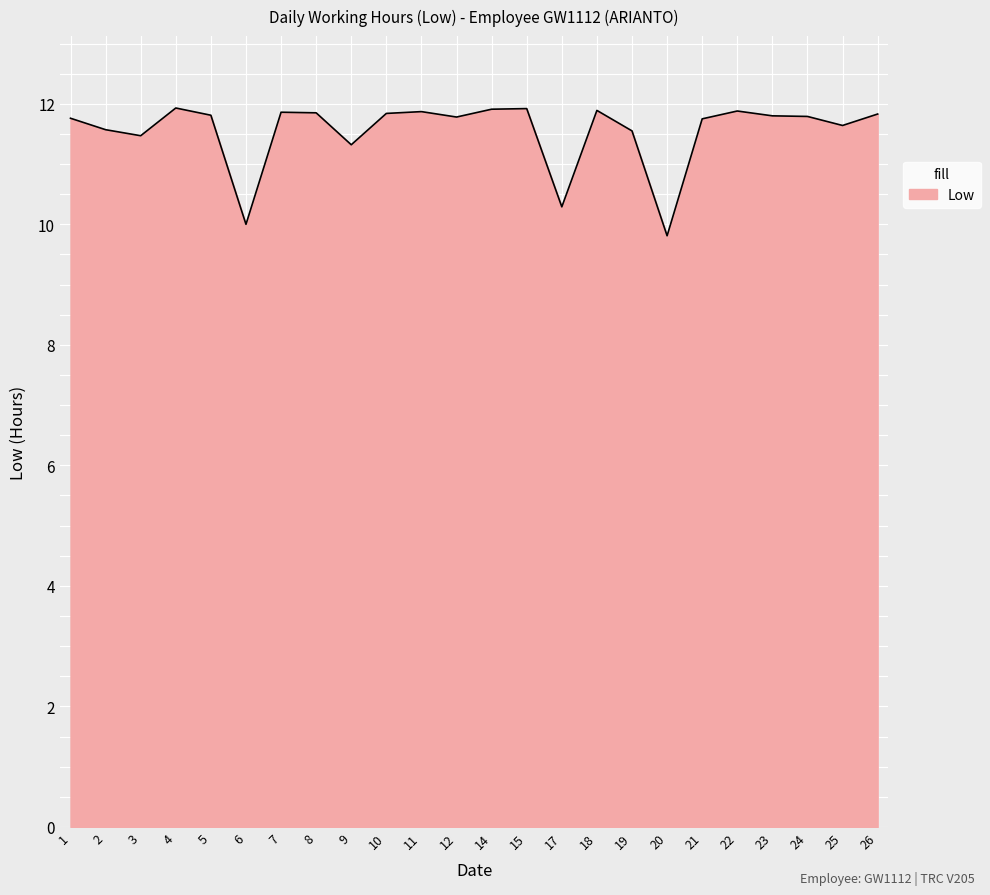

Which category has the lowest value across all series?

20